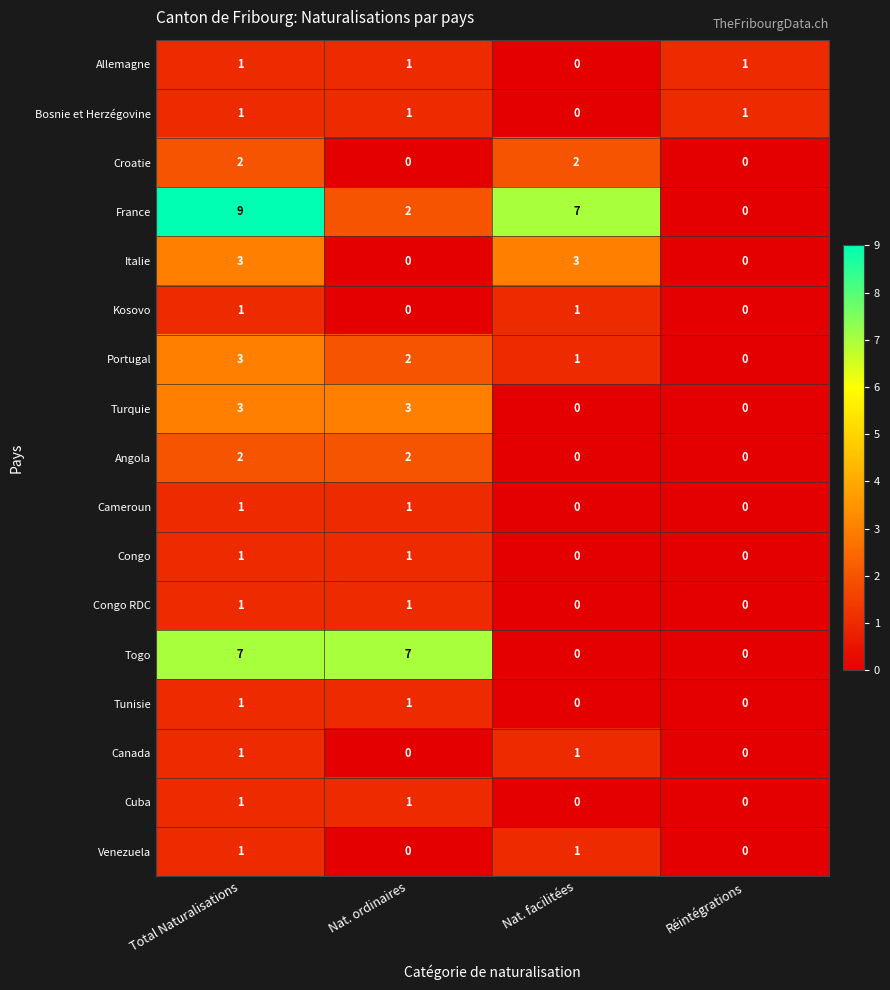

How many values in Croatie are above zero?

2